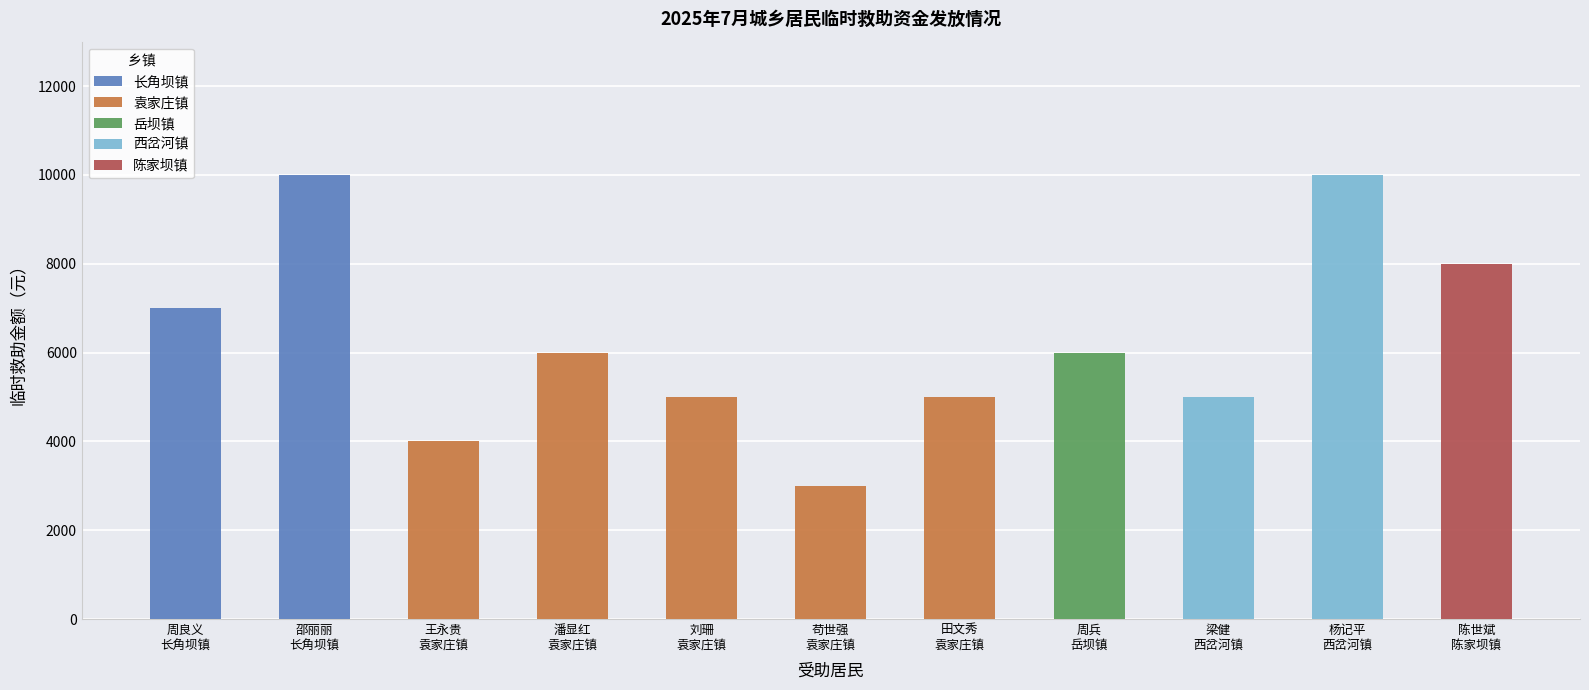

Reading left to right, what are all the values shown in this chart?

周良义
长角坝镇=7000	邵丽丽
长角坝镇=10000	王永贵
袁家庄镇=4000	潘显红
袁家庄镇=6000	刘珊
袁家庄镇=5000	苟世强
袁家庄镇=3000	田文秀
袁家庄镇=5000	周兵
岳坝镇=6000	梁健
西岔河镇=5000	杨记平
西岔河镇=10000	陈世斌
陈家坝镇=8000